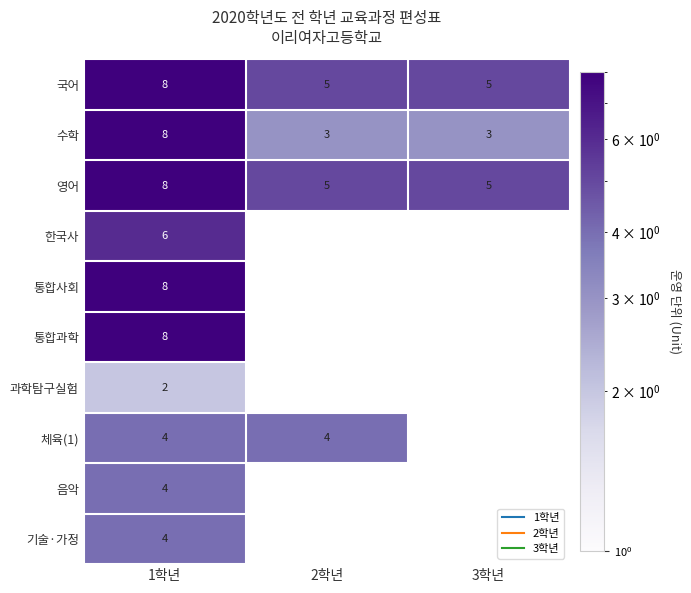

Where is 영어 nearest to the value 6?

2학년